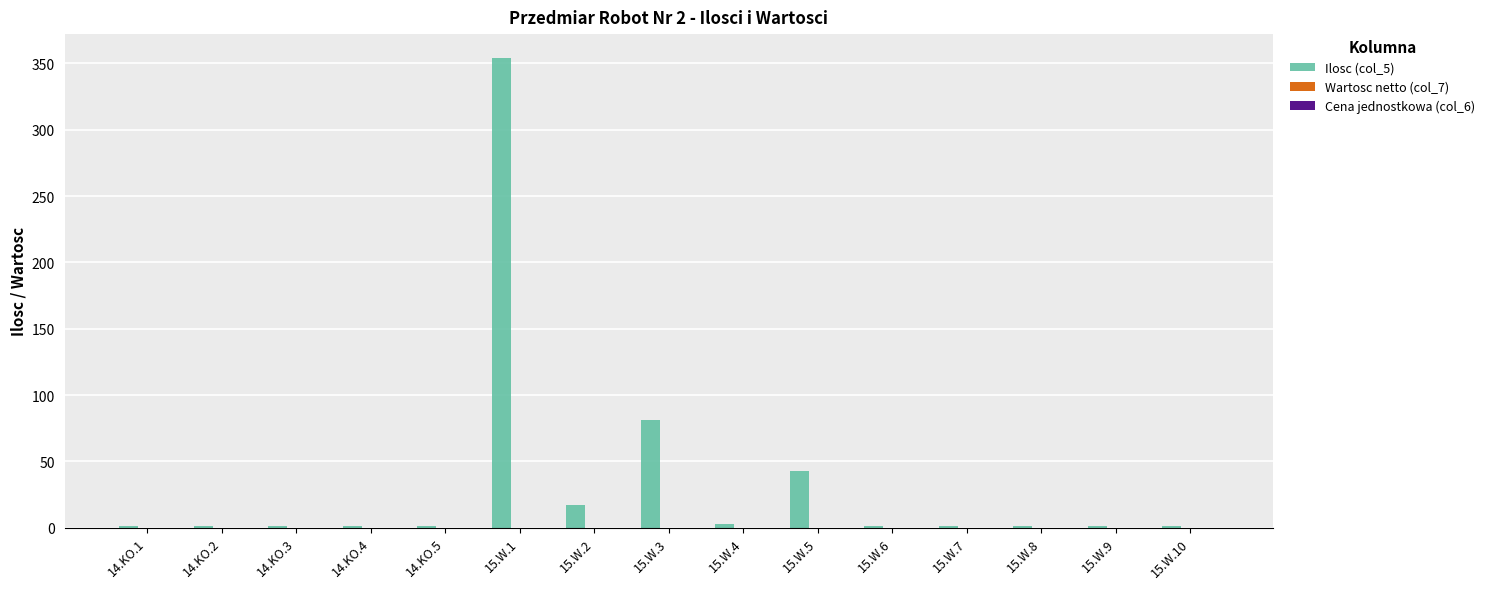

What is the greatest value displayed?

354.3